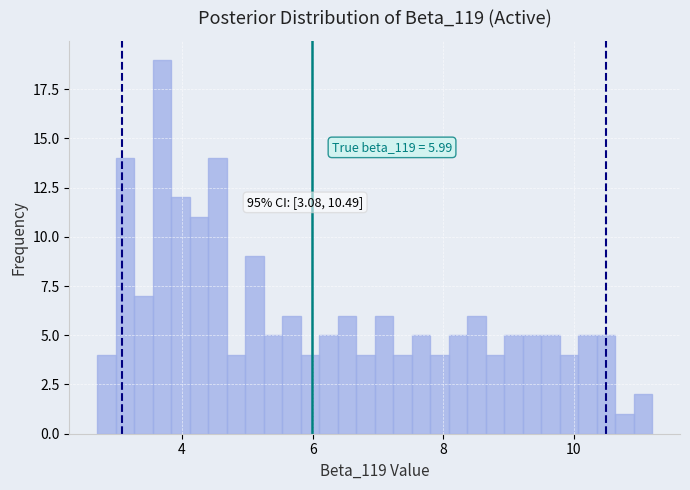

Around what value on the x-axis is the tallest bar? Give the approximate position of its centre, as read against the axis.

3.6